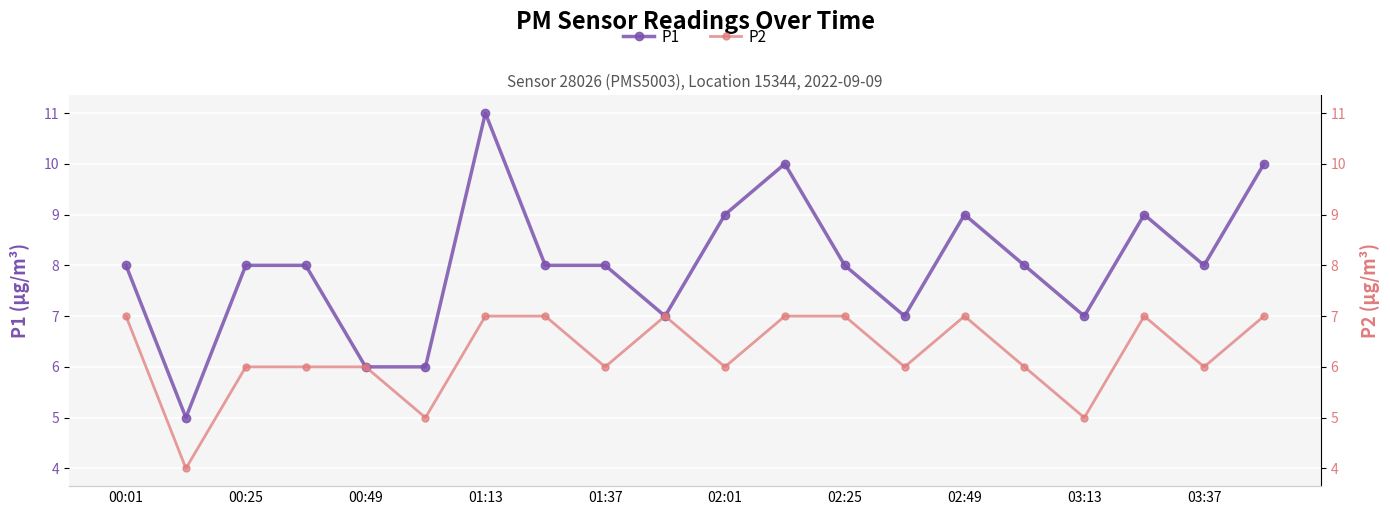

Reading left to right, what are all the values shown in this chart?

P1: 8	5	8	8	6	6	11	8	8	7	9	10	8	7	9	8	7	9	8	10
P2: 7	4	6	6	6	5	7	7	6	7	6	7	7	6	7	6	5	7	6	7